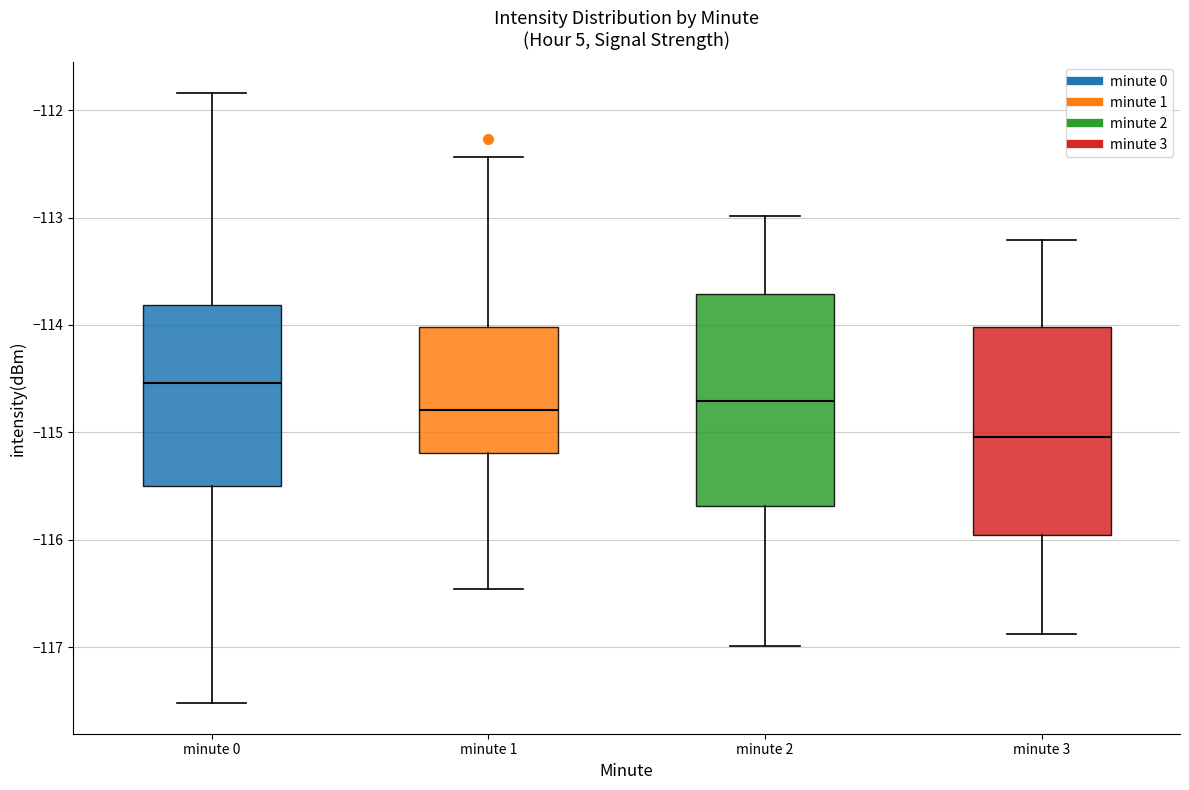

Reading left to right, transcribe this box plot: for each box, give where its median line is, the range the box spans, and where its two whiskers end, as read against the y-axis. The values are not printed on the chart, so give them approximately, as read against the axis.

minute 0: median -114.5, box -115.5 to -113.8, whiskers -117.5 to -111.8
minute 1: median -114.8, box -115.2 to -114.0, whiskers -116.5 to -112.4
minute 2: median -114.7, box -115.7 to -113.7, whiskers -117.0 to -113.0
minute 3: median -115.0, box -116.0 to -114.0, whiskers -116.9 to -113.2